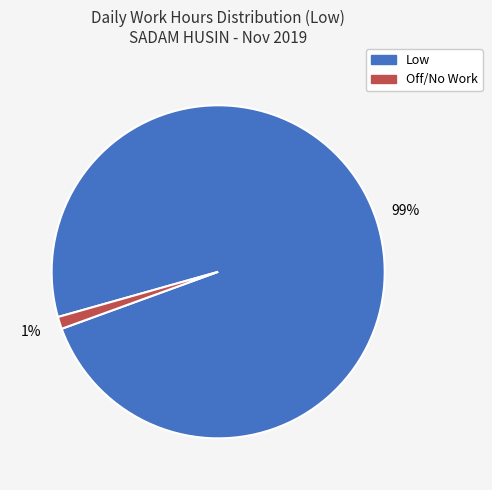

To the nearest percent, what is the average slice percentage?

50%